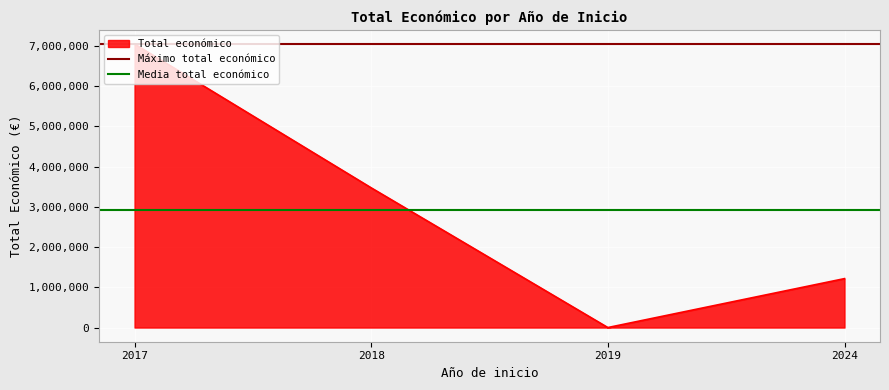

List the labels in order of Total económico value, largest first.

2017, 2018, 2024, 2019